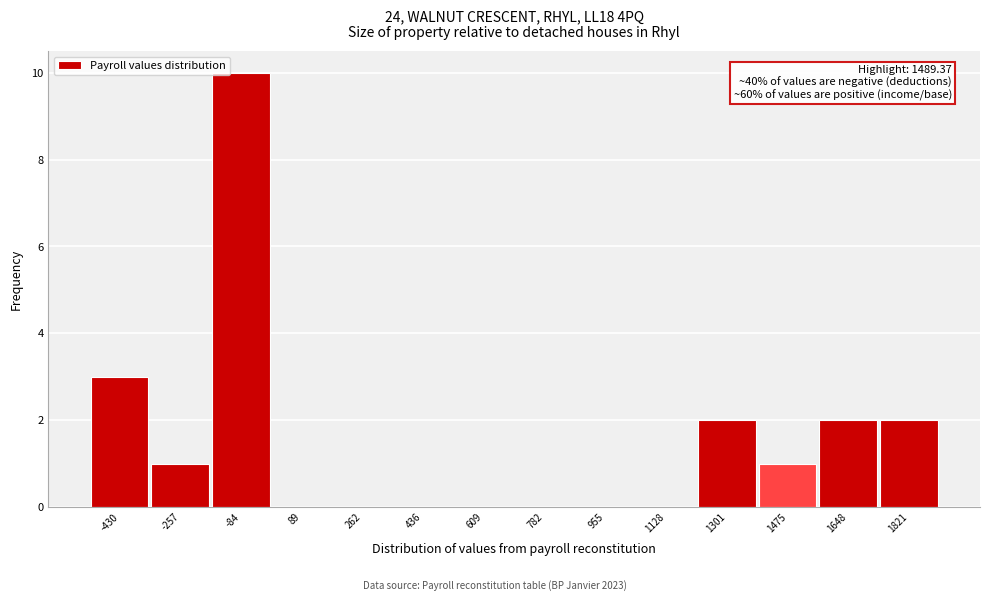

Reading left to right, extract all data points from this chart.

-430=3	-257=1	-84=10	89=0	262=0	436=0	609=0	782=0	955=0	1128=0	1301=2	1475=1	1648=2	1821=2